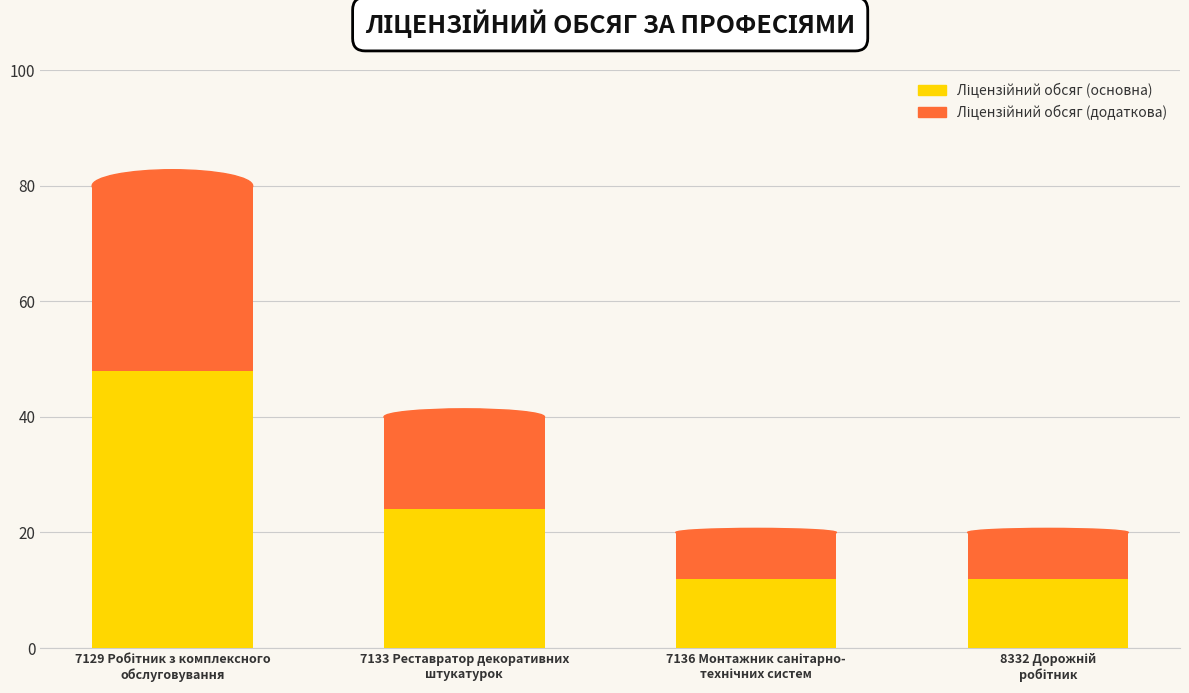

At which category is the sum across all series the highest?

7129 Робітник з комплексного
обслуговування